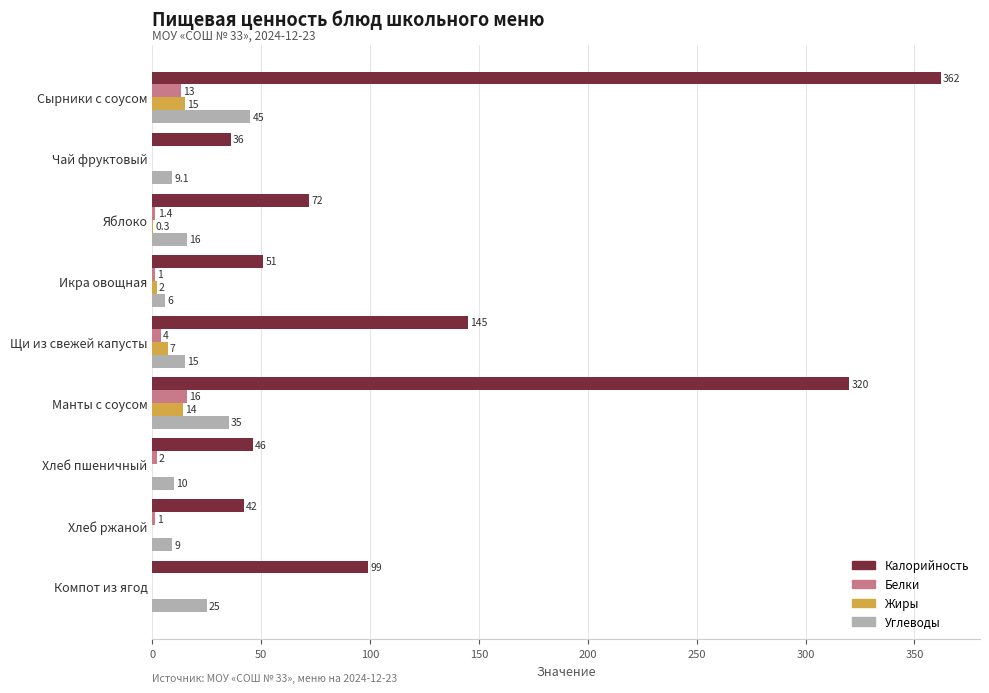

At which label does Углеводы reach its peak?

Сырники с соусом